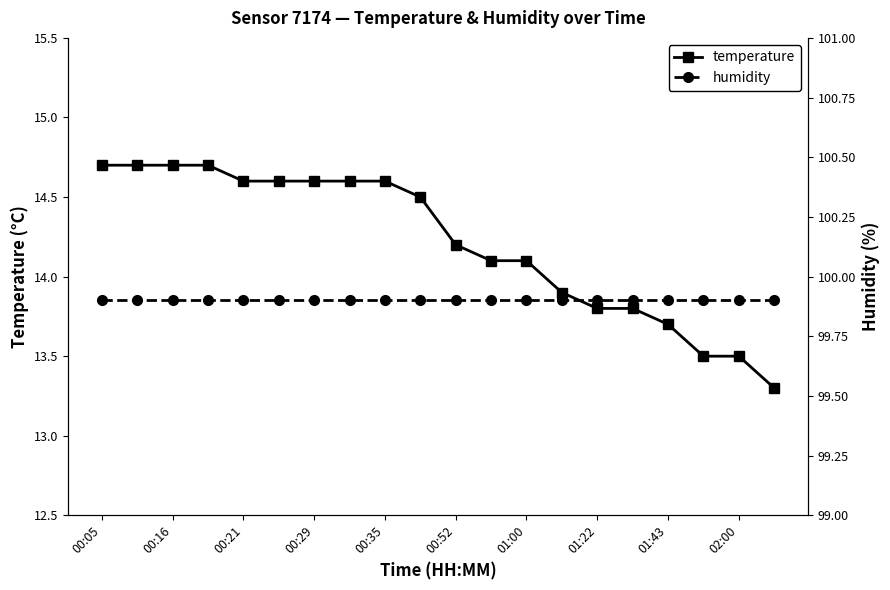

How many data points does each series have?

20